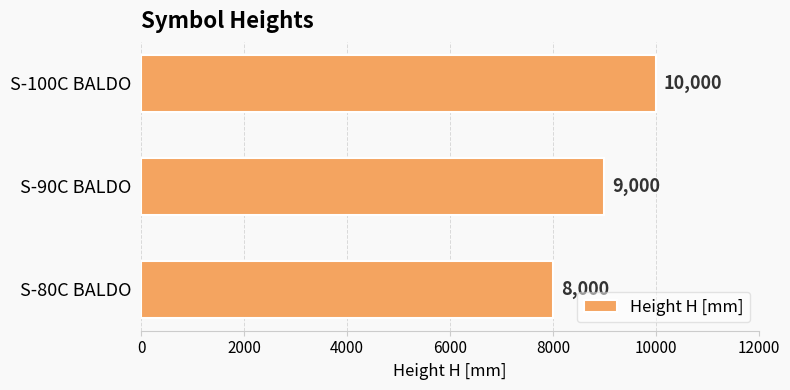

At which label is the value closest to 9000?

S-90C BALDO